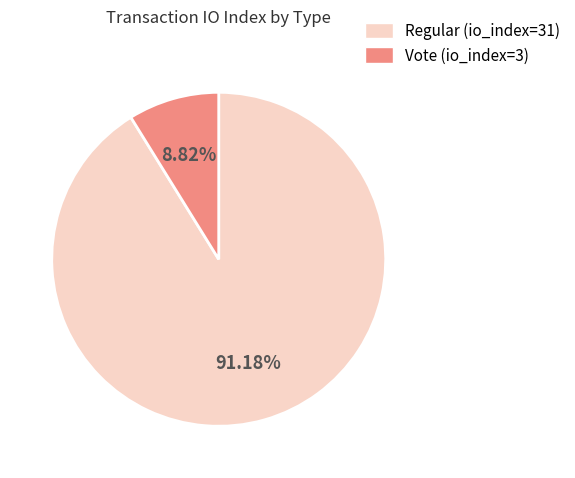

What percentage is NOT represented by Vote (io_index=3)?

91.2%